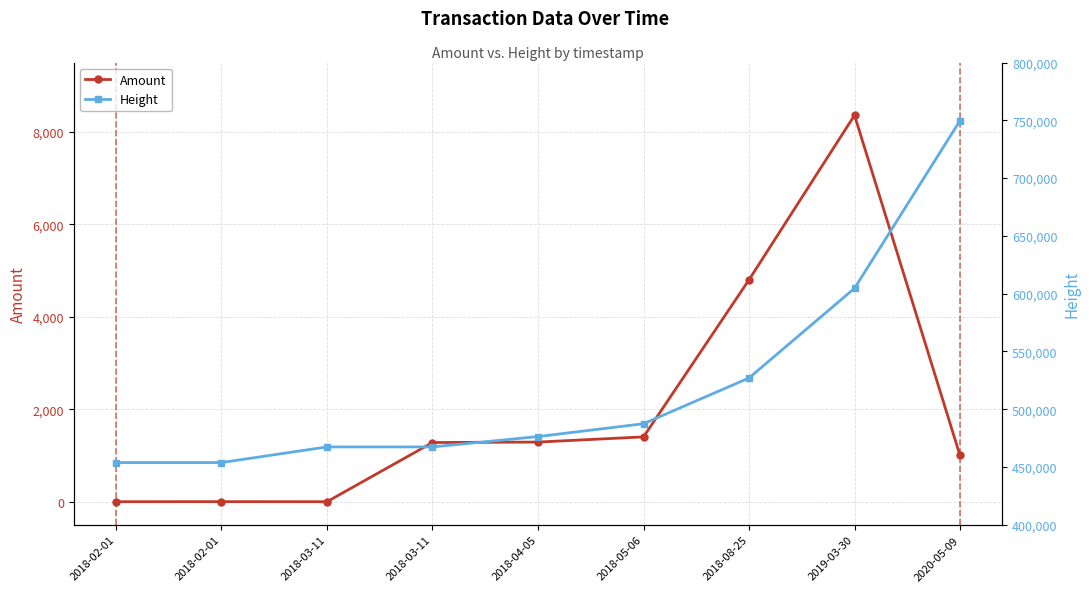

What is the difference between the highest and lowest values at 2018-02-01?

453871